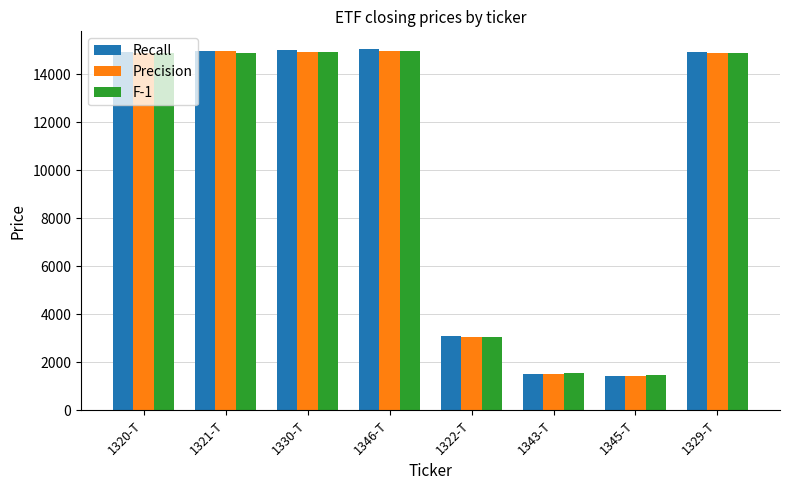

Where is Recall nearest to the value 8239?

1322-T